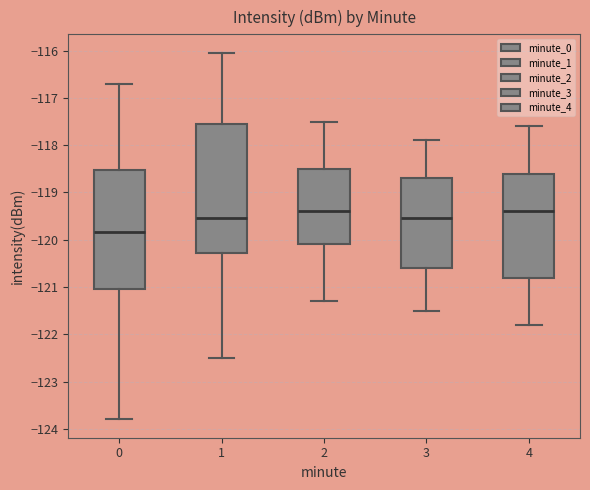

Reading left to right, read every box against the y-axis: the position of its median line, the range the box covers, and the ends of its whiskers. The values are not printed on the chart, so give them approximately, as read against the axis.

0: median -119.8, box -121.0 to -118.5, whiskers -123.8 to -116.7
1: median -119.5, box -120.3 to -117.5, whiskers -122.5 to -116.0
2: median -119.4, box -120.1 to -118.5, whiskers -121.3 to -117.5
3: median -119.5, box -120.6 to -118.7, whiskers -121.5 to -117.9
4: median -119.4, box -120.8 to -118.6, whiskers -121.8 to -117.6